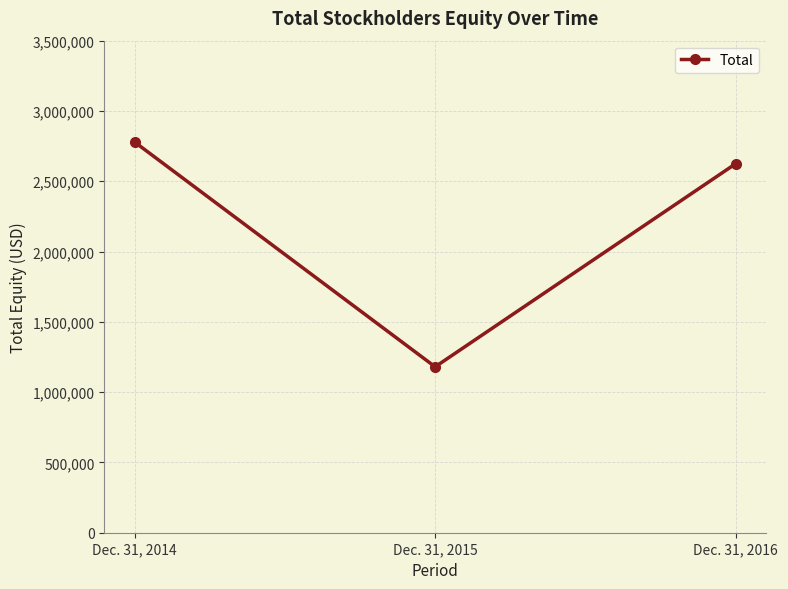

Rank the categories by value from lowest to highest.

Dec. 31, 2015, Dec. 31, 2016, Dec. 31, 2014